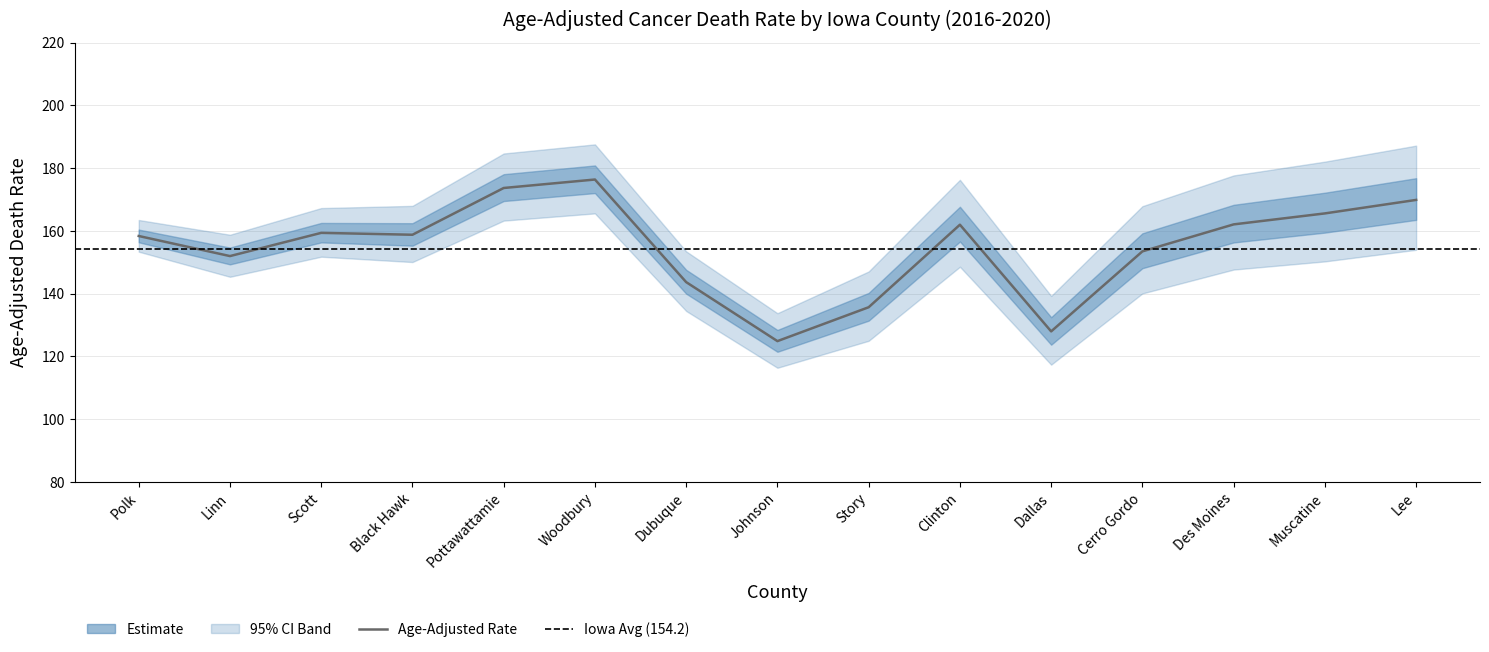

Which category has the lowest value in the Age-Adjusted Rate series?

Johnson